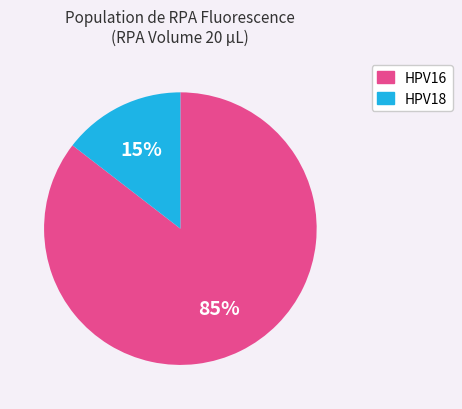

Do HPV18 and HPV16 together represent more than half of the pie?

Yes